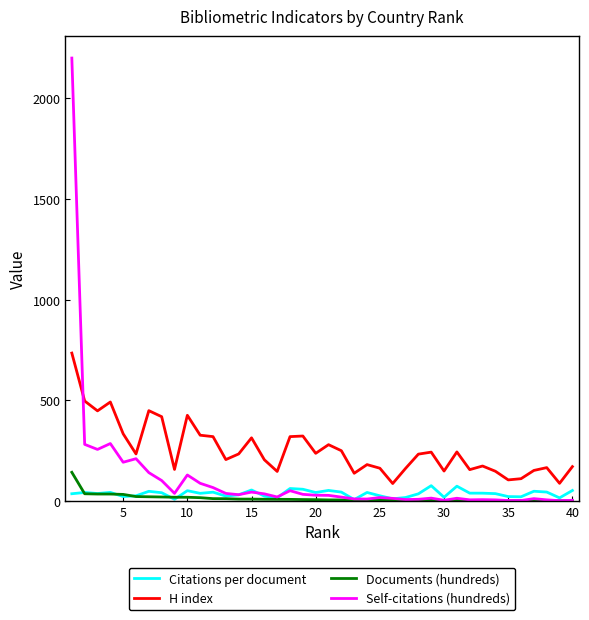

Which series has the largest total across all categories?

H index